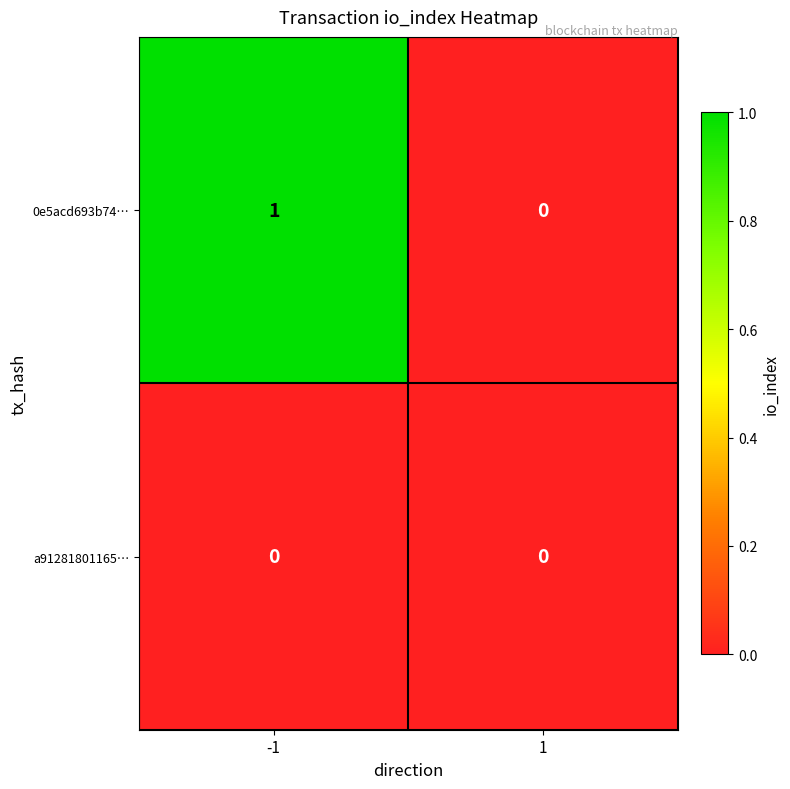

Which series has the largest total across all categories?

0e5acd693b74…